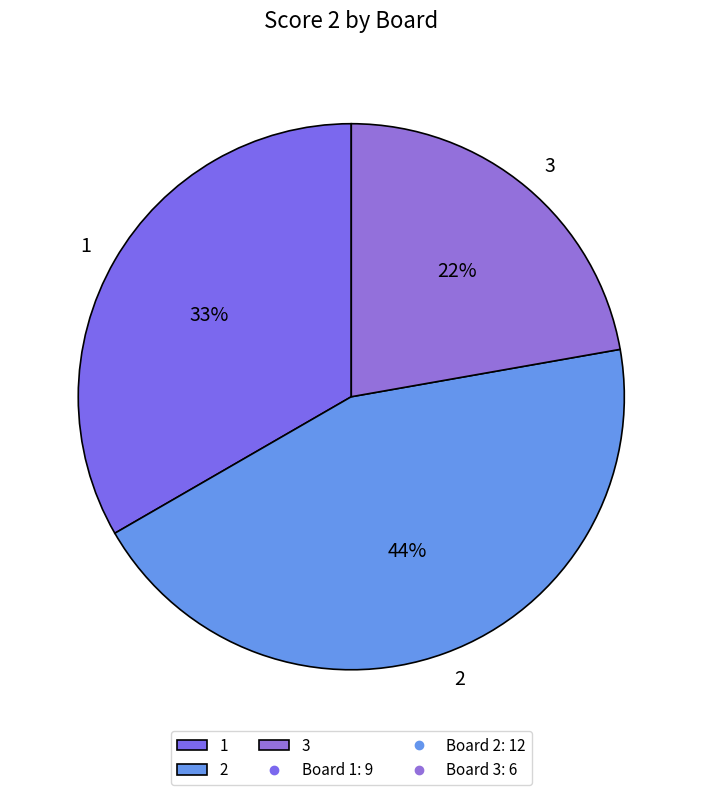

Which slice is the smallest?

3